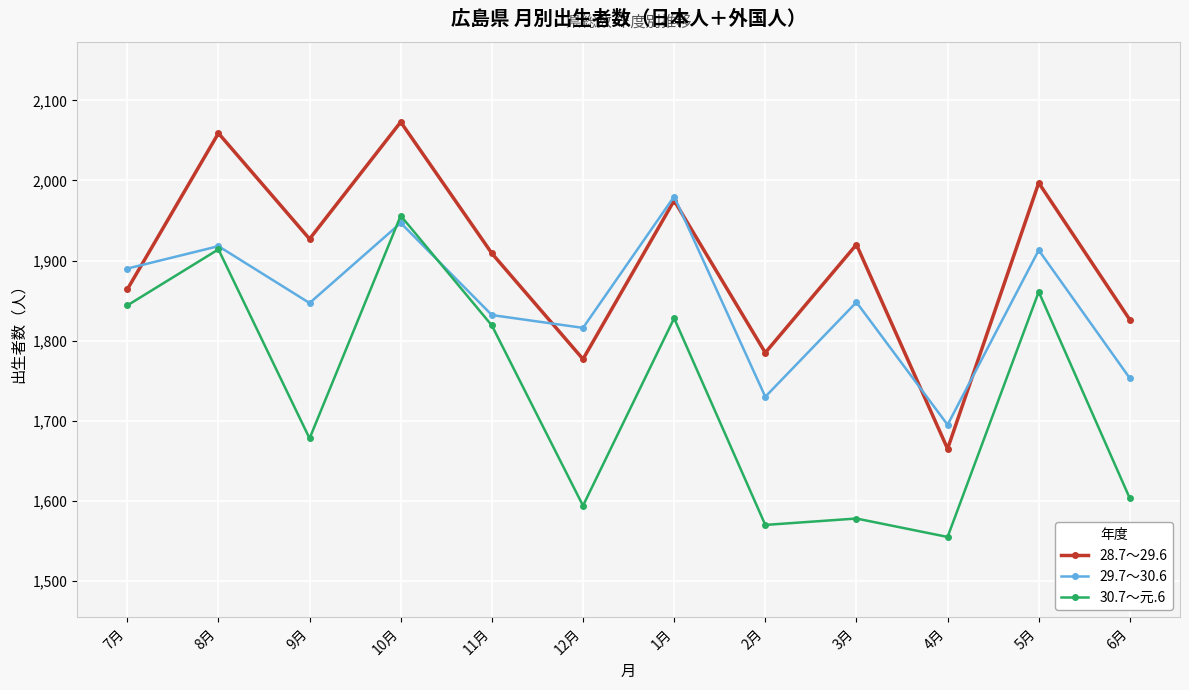

What is the minimum value for 30.7～元.6?

1555